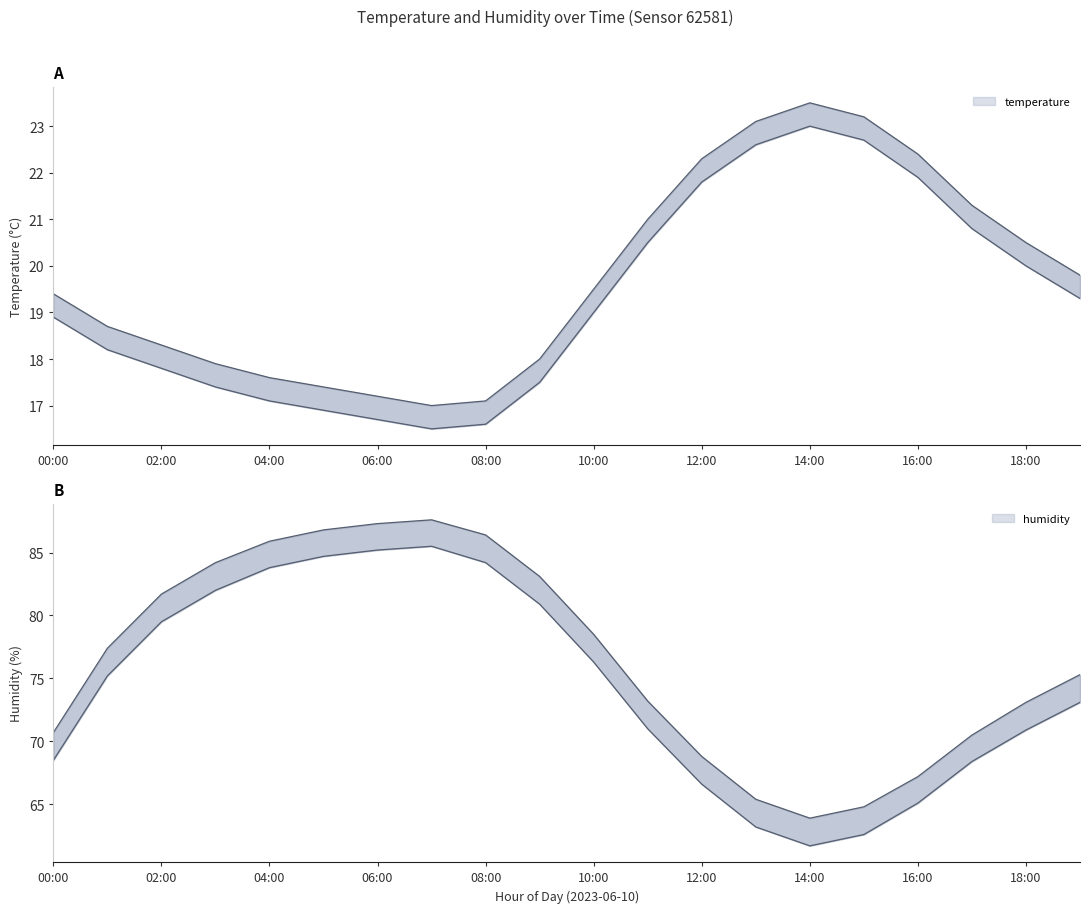

What is the value of the humidity point at the 11th from the left?

78.5